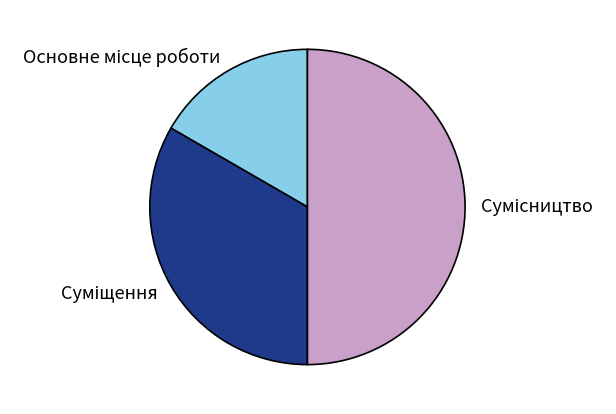

How many slices are in this pie chart?

3